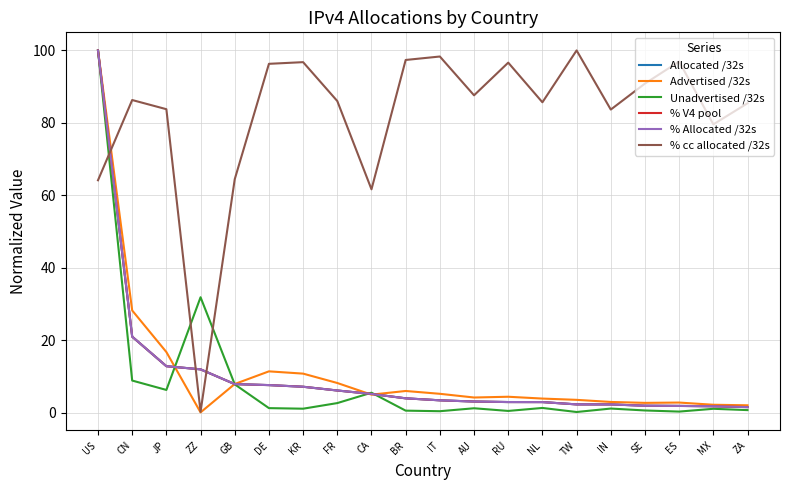

What is the greatest value displayed?

100.0